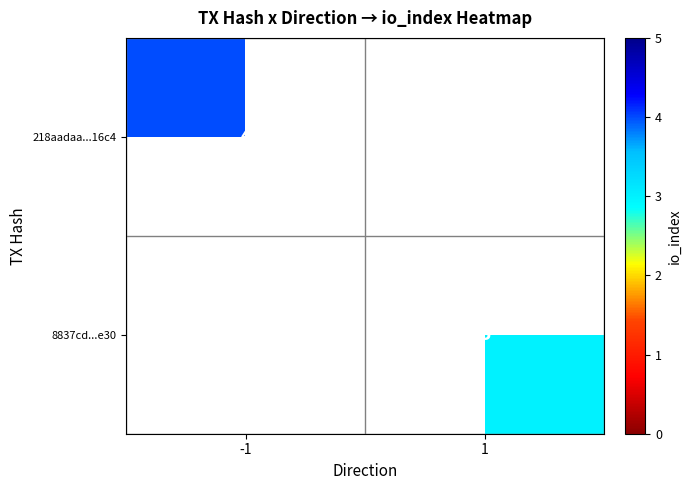

True or false: 218aadaa...16c4 has a value of 7 at -1.

False